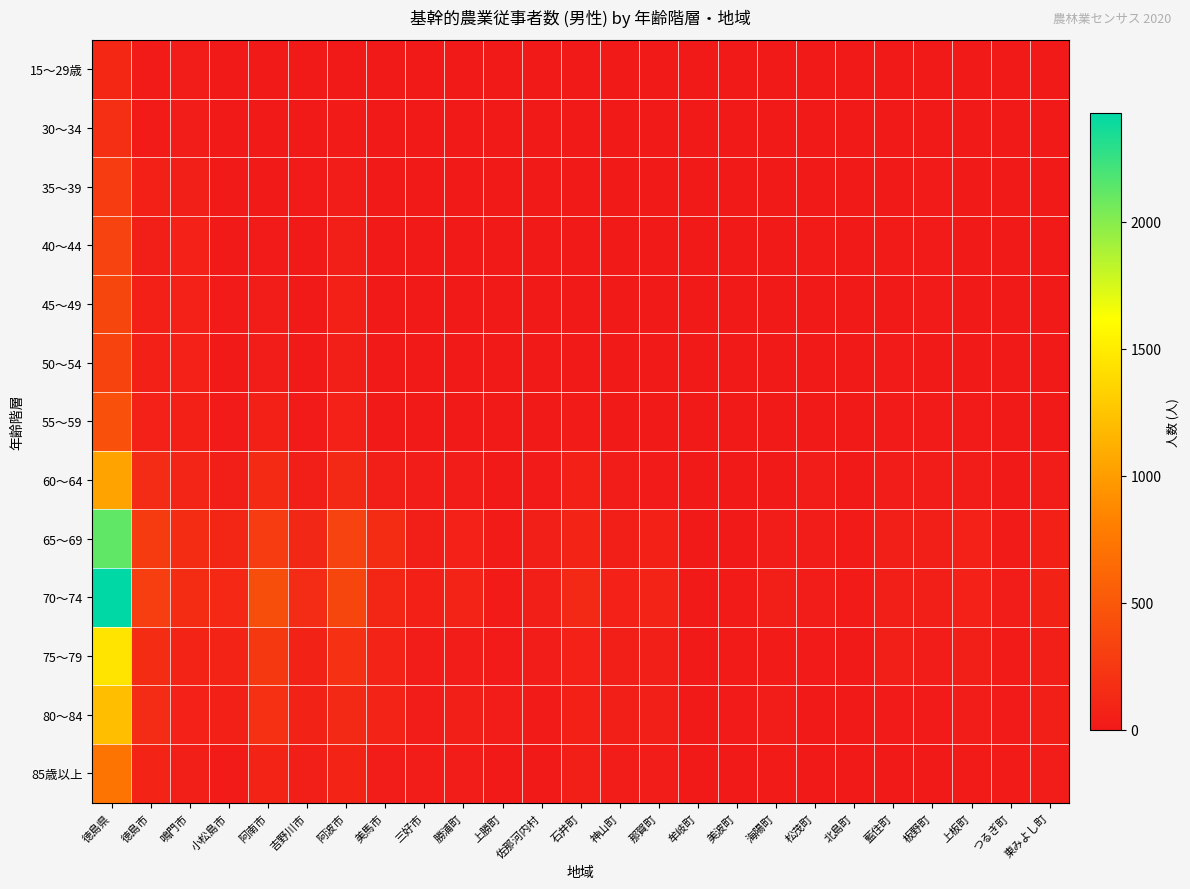

What is the difference between the highest and lowest values at 石井町?

127